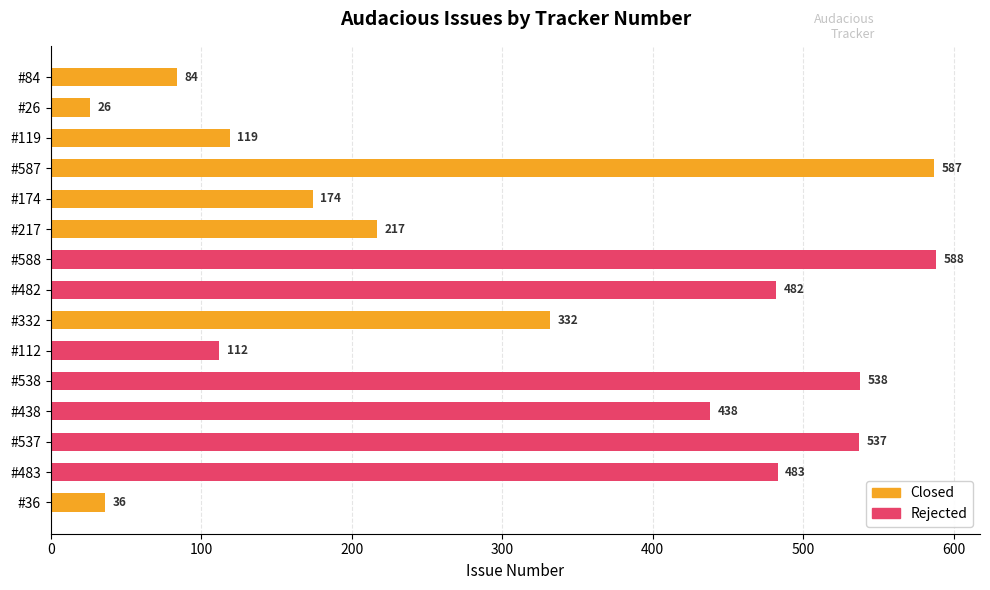

Is it true that the value at #438 is 113?

False